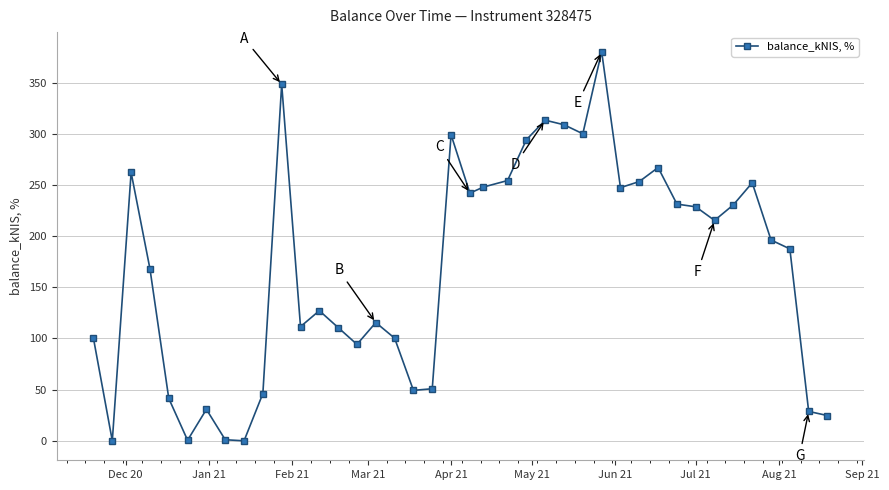

True or false: the data has more than 1 interior local peaks.

True